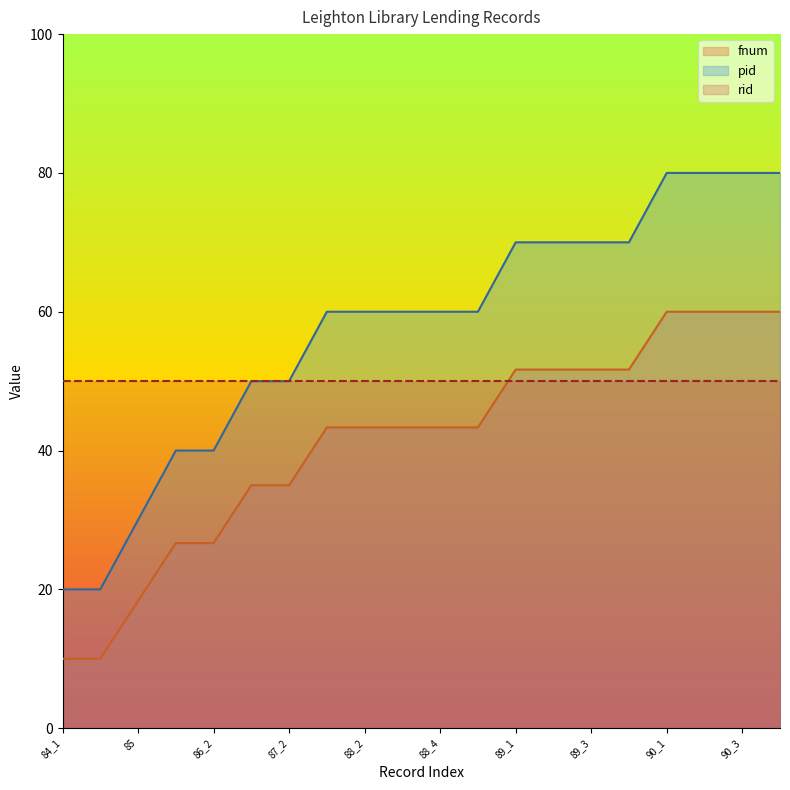

Rank the categories by pid value from highest to lowest.

90_1, 90_2, 90_3, 90_4, 89_1, 89_2, 89_3, 89_4, 88_1, 88_2, 88_3, 88_4, 88_5, 87_1, 87_2, 86_1, 86_2, 85, 84_1, 84_2